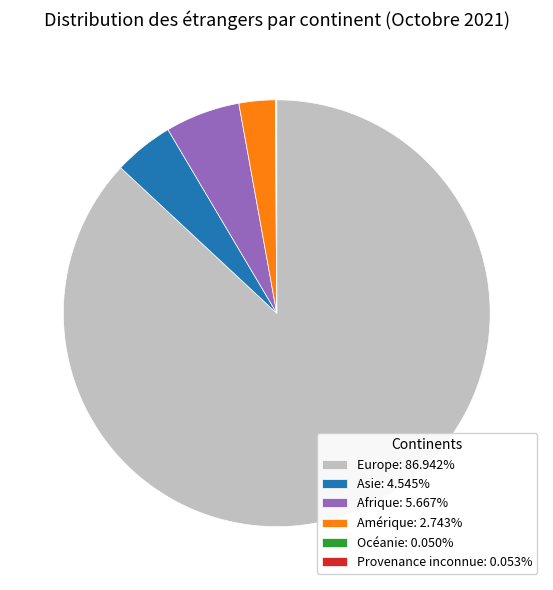

Do Amérique: 2.743% and Asie: 4.545% together represent more than half of the pie?

No